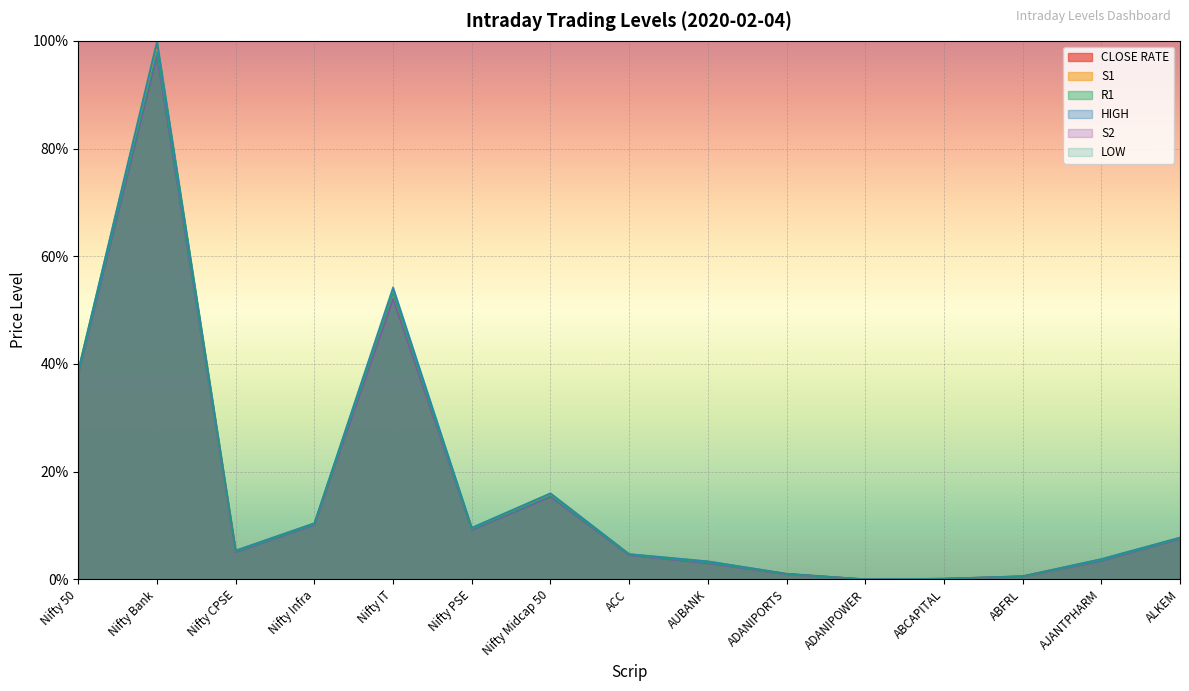

Between which two adjacent categories do S1 and LOW first intersect?

Nifty Infra and Nifty IT